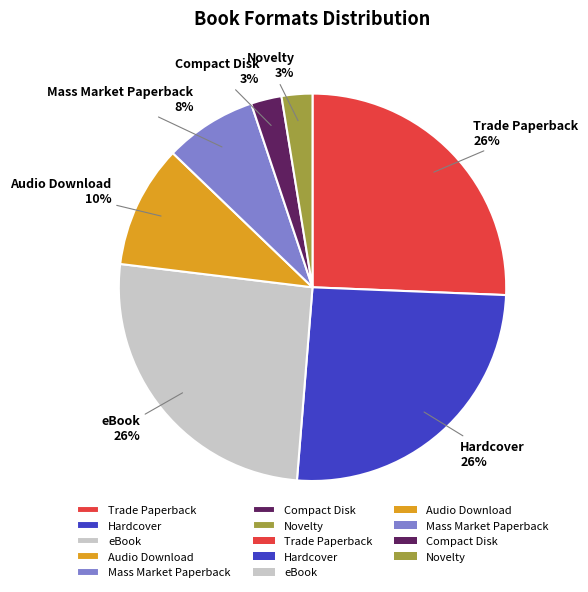

Count the number of slices in the pie.

7